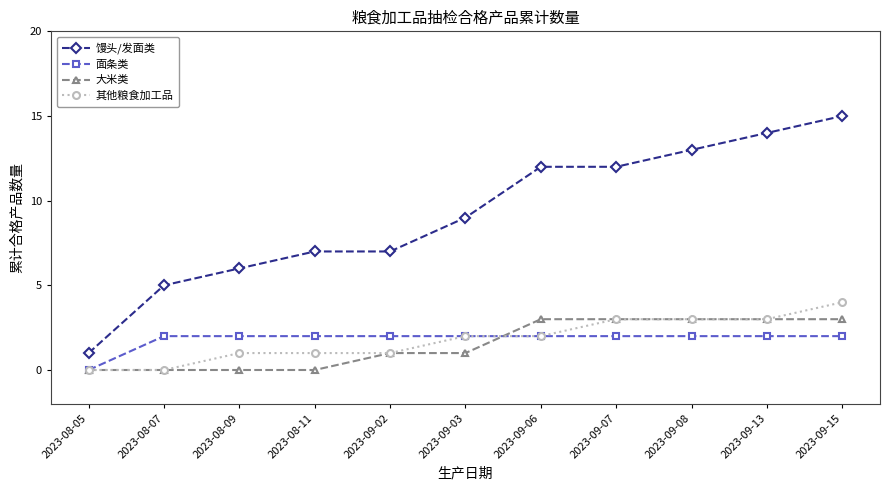

Is the value of 面条类 at 2023-08-11 greater than the value of 其他粮食加工品 at 2023-09-15?

No